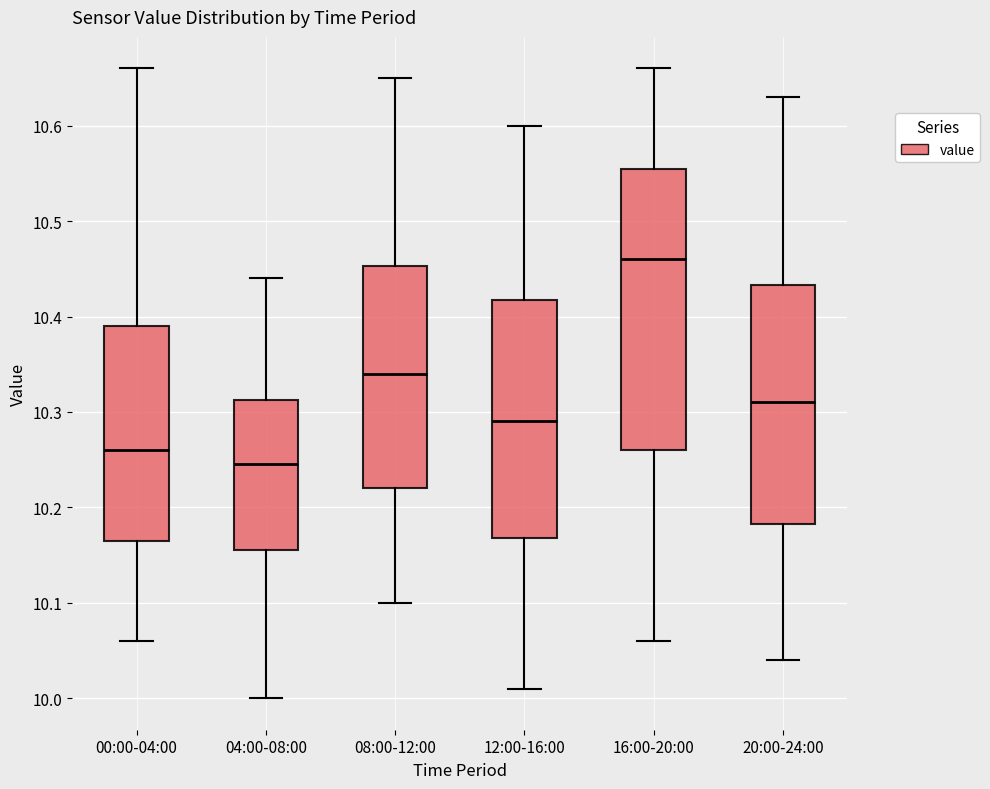

Where is the lower edge of the box for 04:00-08:00 on the y-axis? The values are not printed on the chart, so give them approximately, as read against the axis.

10.16